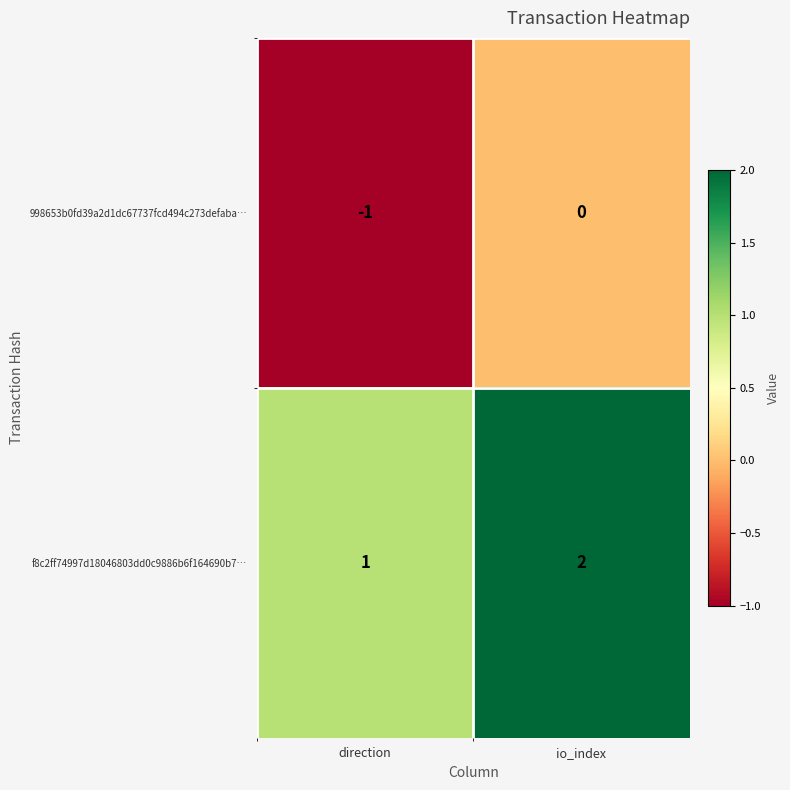

Rank the series by their maximum value, from highest to lowest.

f8c2ff74997d18046803dd0c9886b6f164690b7…, 998653b0fd39a2d1dc67737fcd494c273defaba…